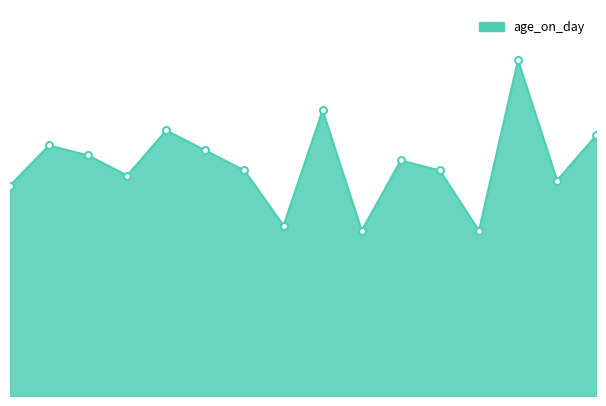

Is this an area chart (filled region under the line)?

Yes